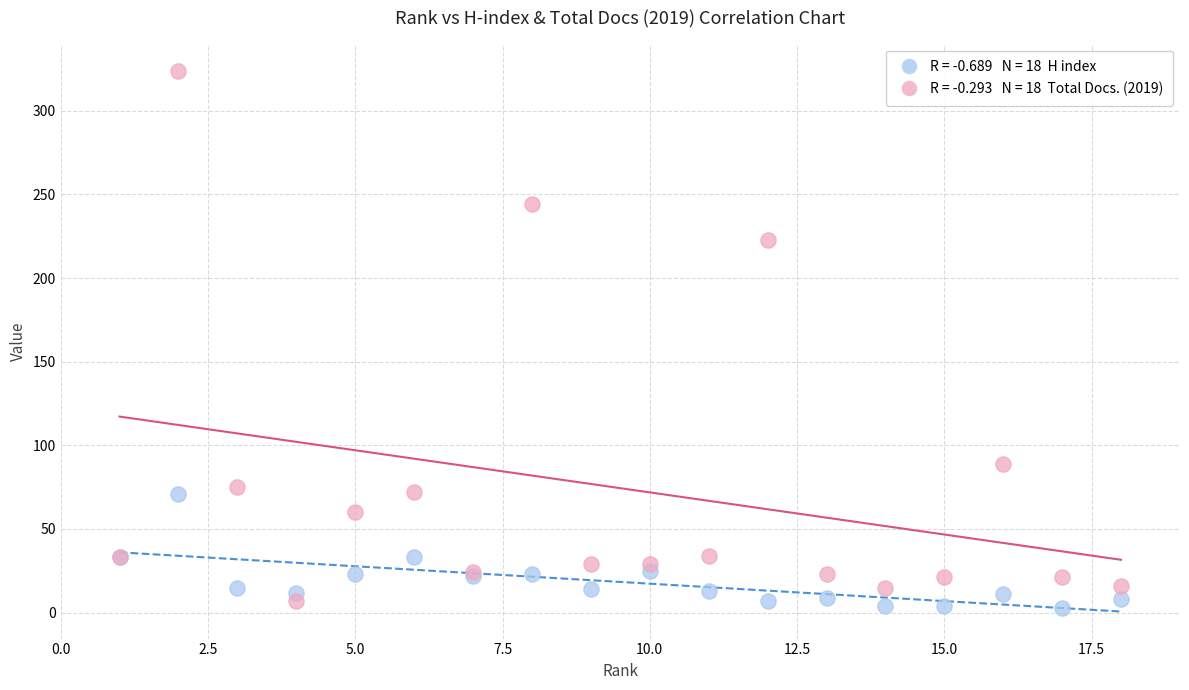

Across all series, what Y value is closest to 163?

223